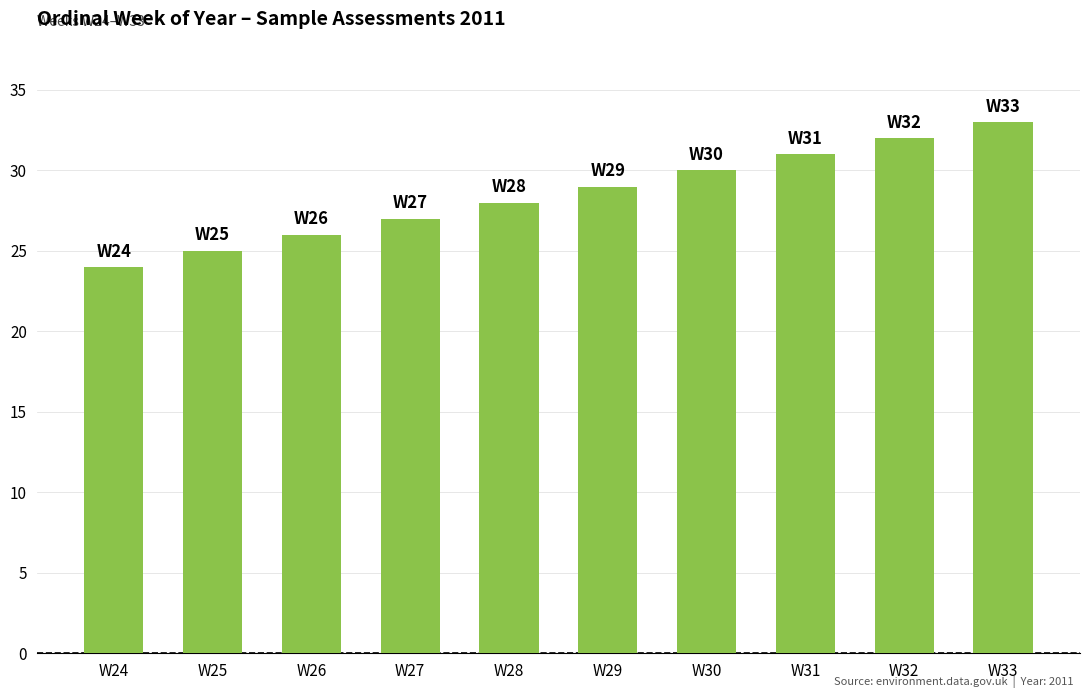

Is it true that the value at W32 is 32?

True